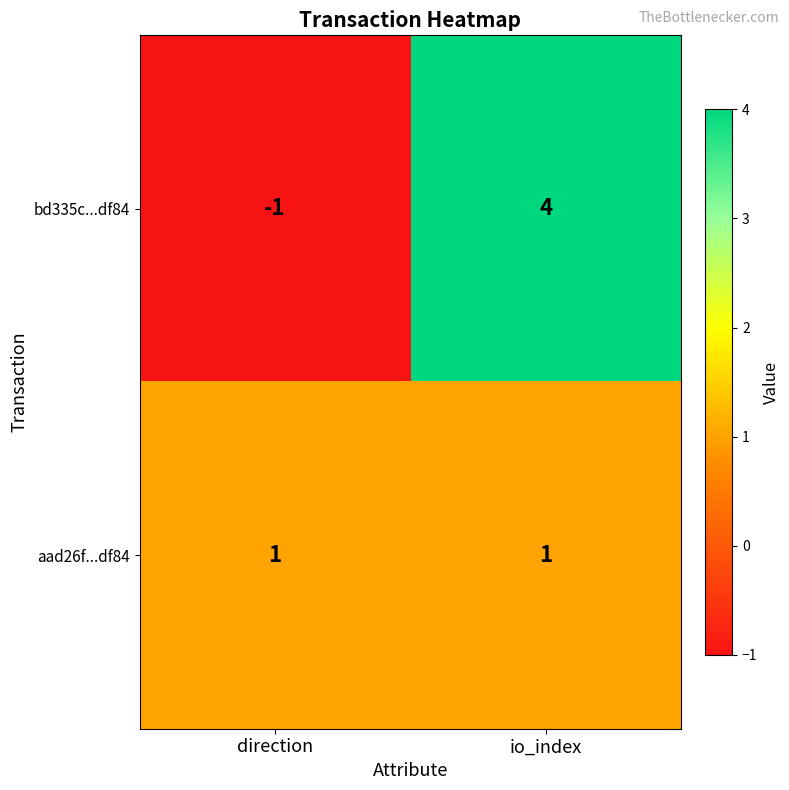

Which series changed the most between direction and io_index?

bd335c...df84